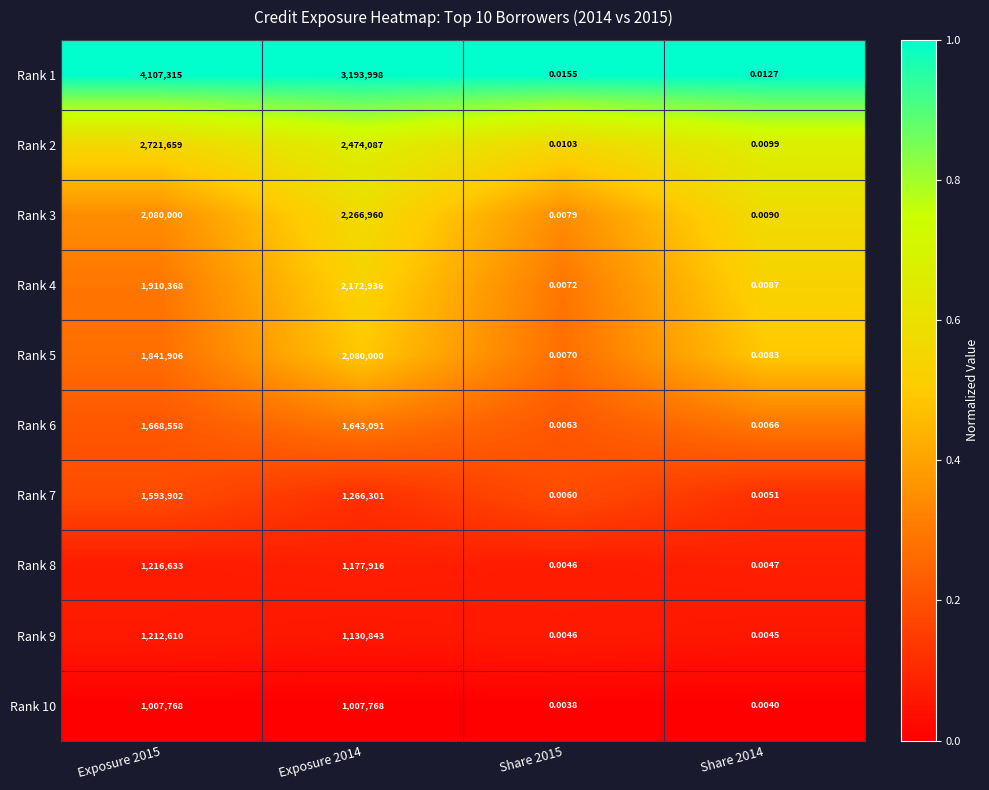

Is the value of Rank 9 at Exposure 2015 greater than the value of Rank 6 at Share 2014?

Yes